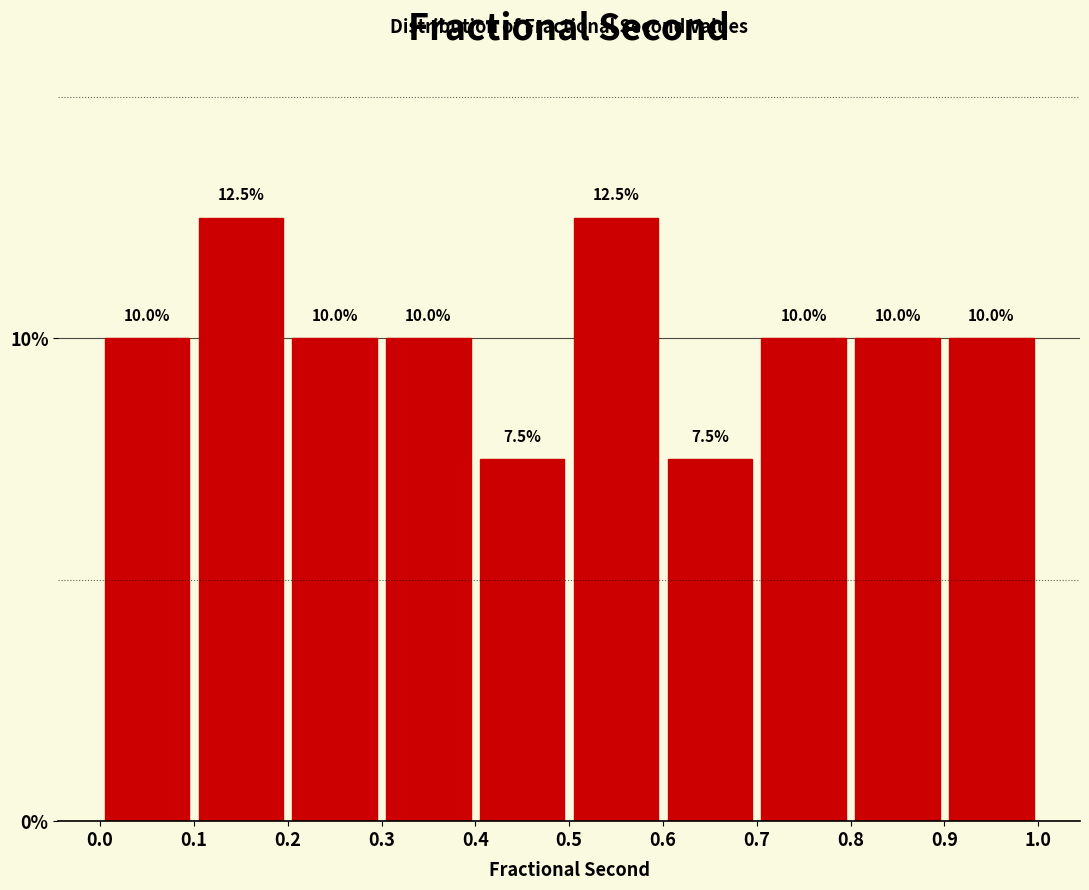

How tall is the bar that spans 0.8 to 0.9 on the x-axis?

10.0